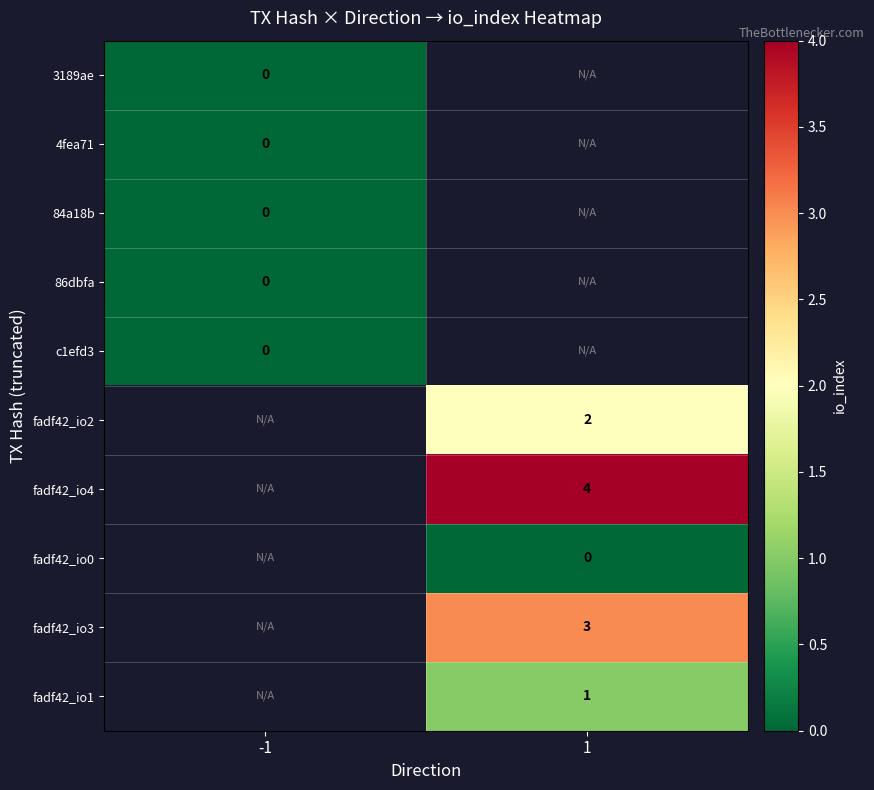

The value of fadf42_io4 at 1 is 4. True or false?

True